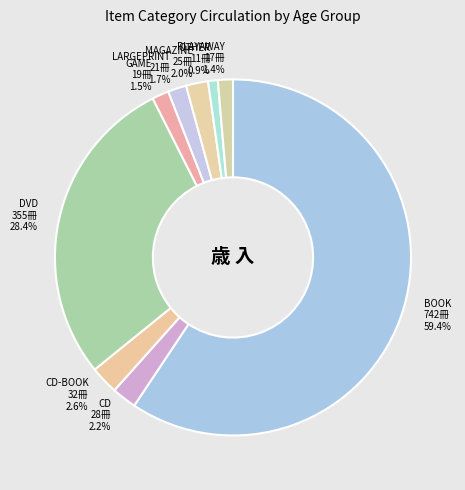

Which slice is the largest?

BOOK